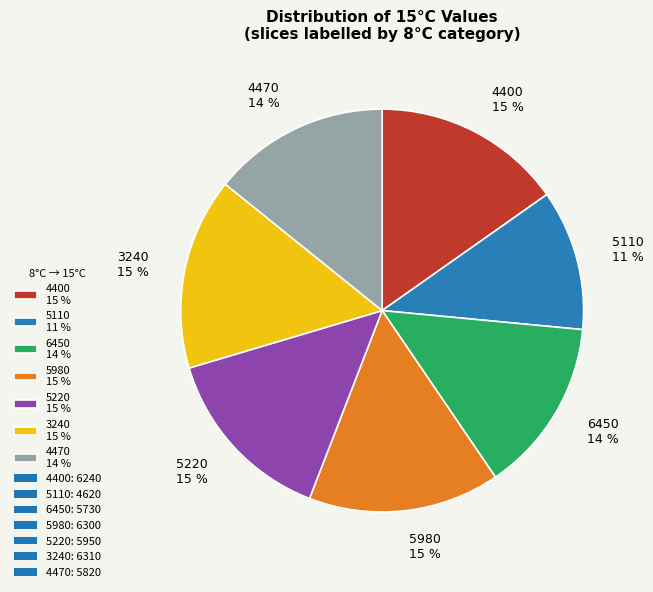

Is the sum of 4400 15 % and 3240 15 % greater than half?

No